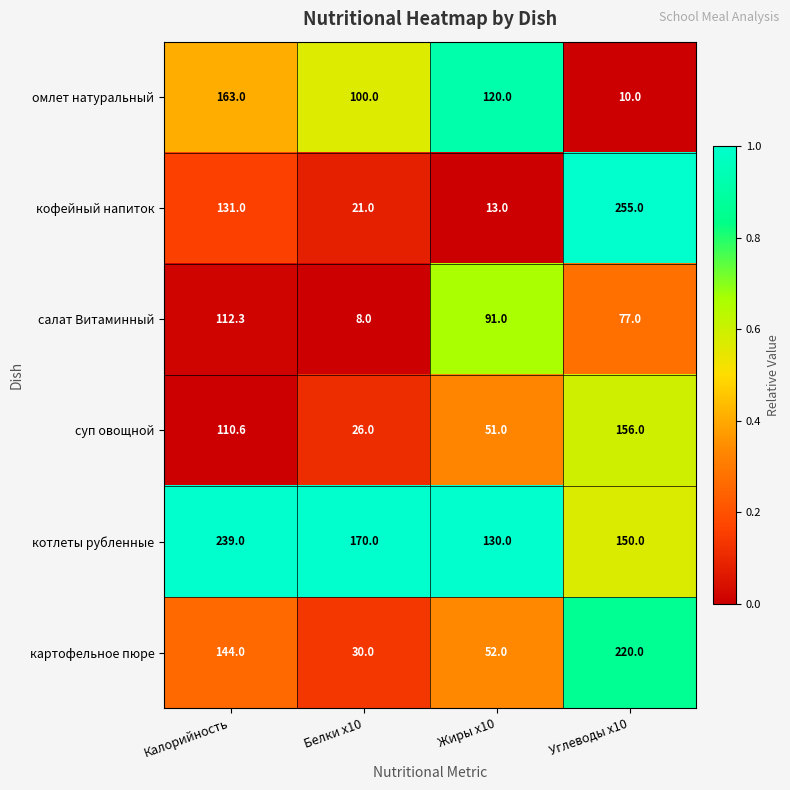

How many distinct data groups are displayed?

6